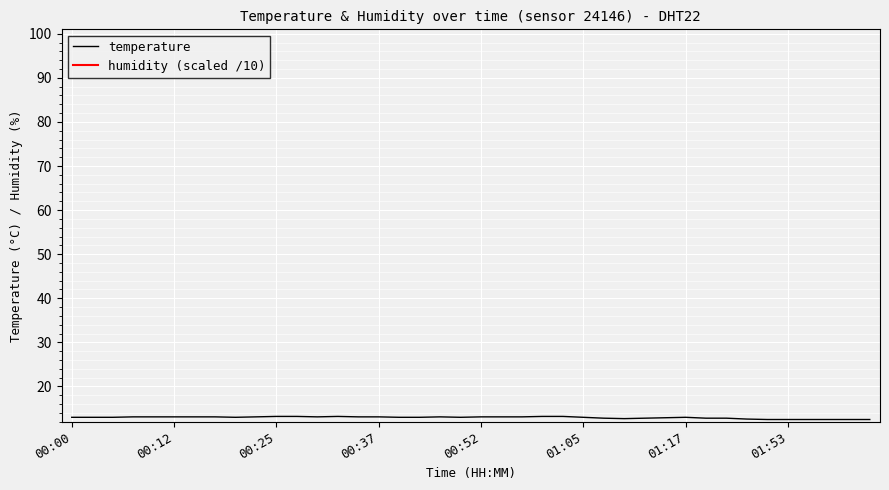

Which label corresponds to the largest value in the chart?

00:25